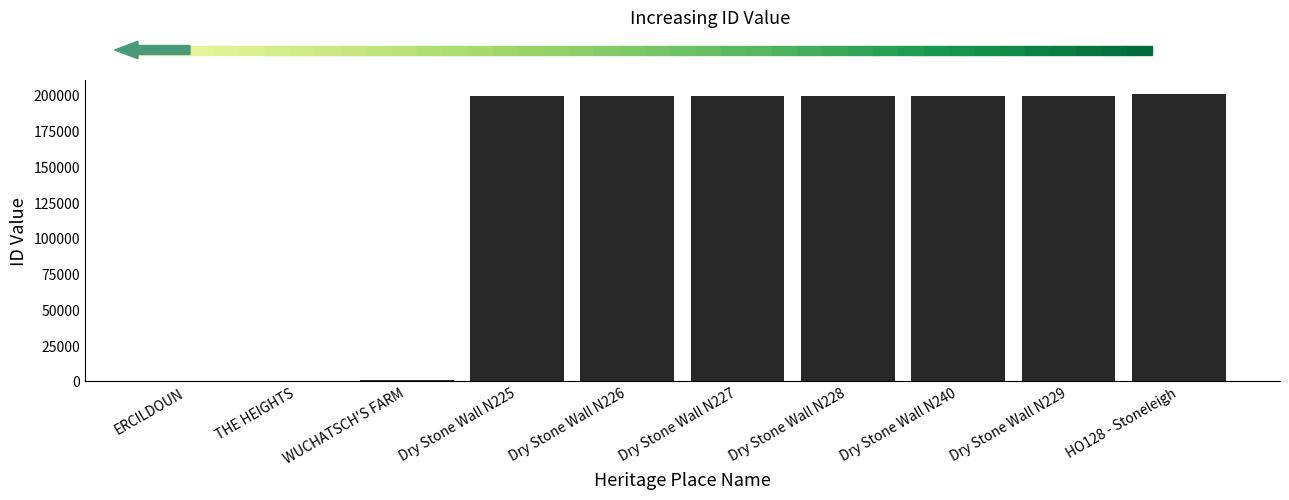

Is it true that the value at Dry Stone Wall N229 is 199556?

True